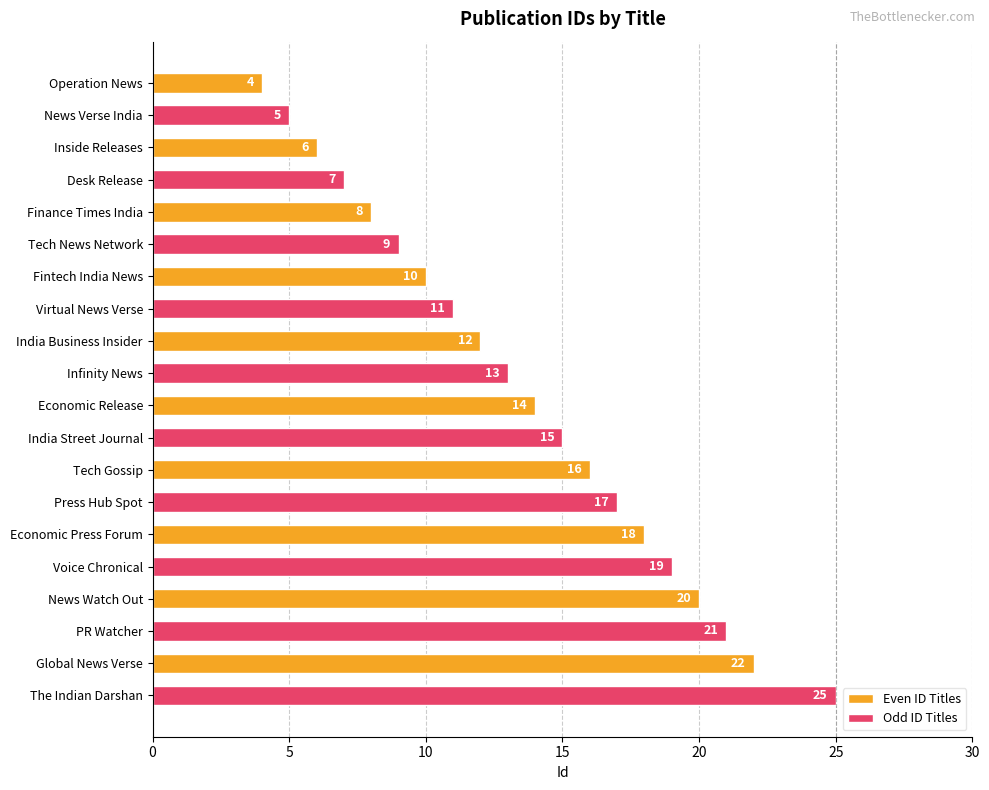

Which series has the largest range (max minus min)?

Odd ID Titles